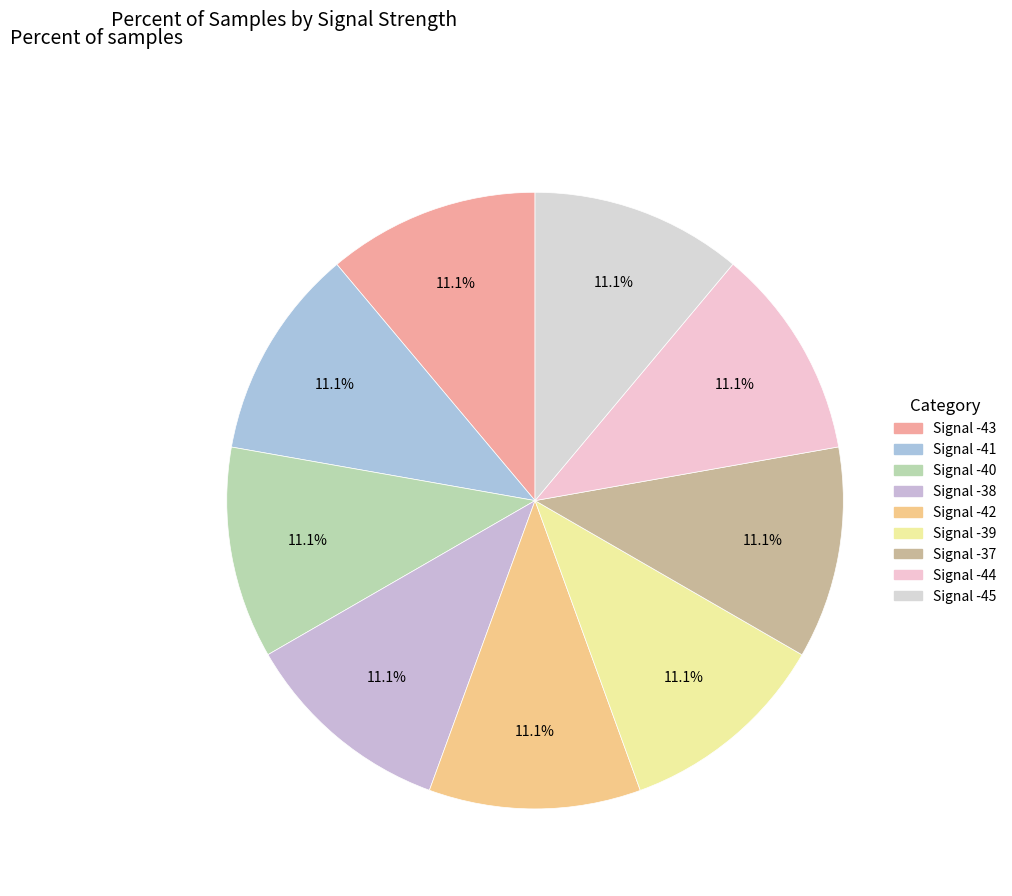

To the nearest percent, what percentage of the pie is Signal -41?

11%